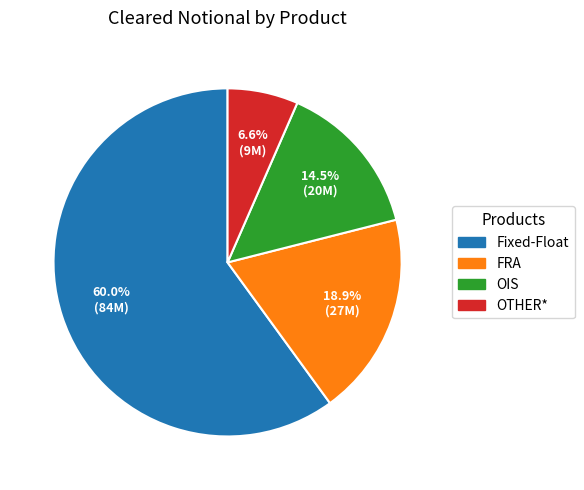

Does any single category account for the majority?

Yes